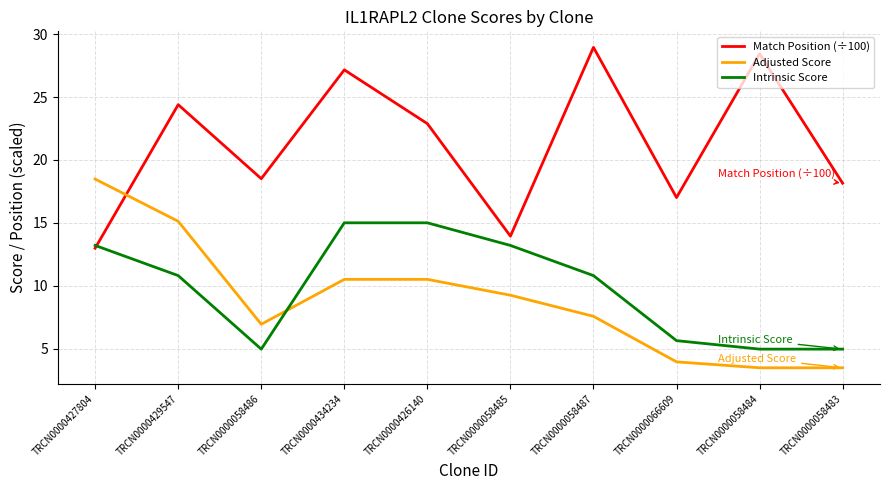

What is the minimum value for Adjusted Score?

3.5